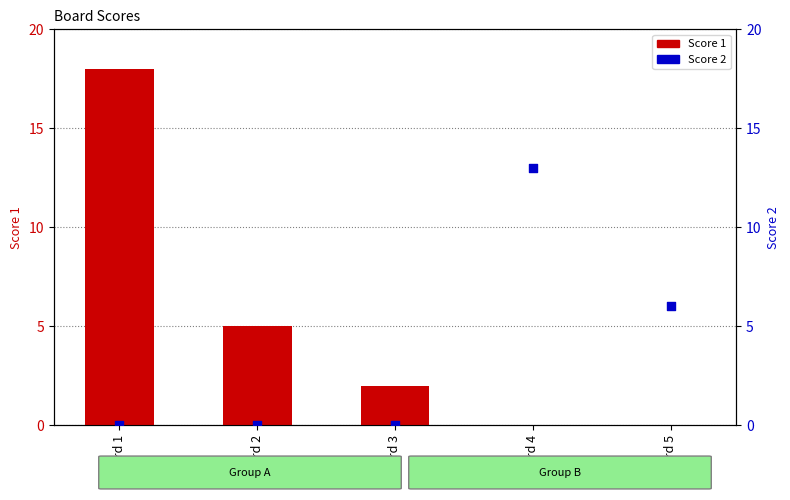

Which series contains the highest Y value?

Score 1